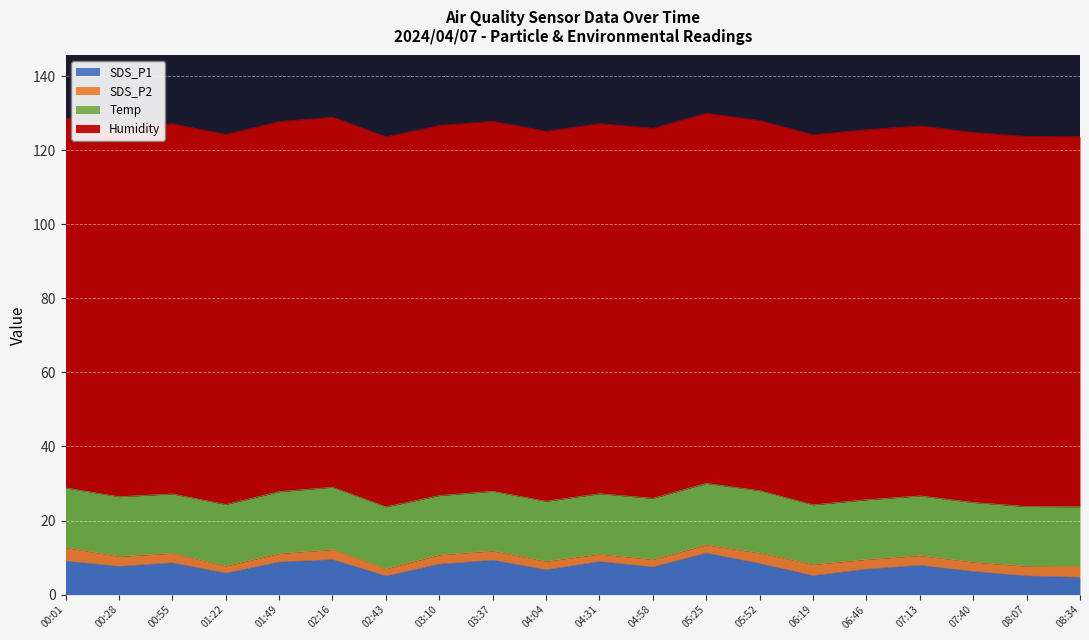

What are all the series names shown in the legend?

SDS_P1, SDS_P2, Temp, Humidity